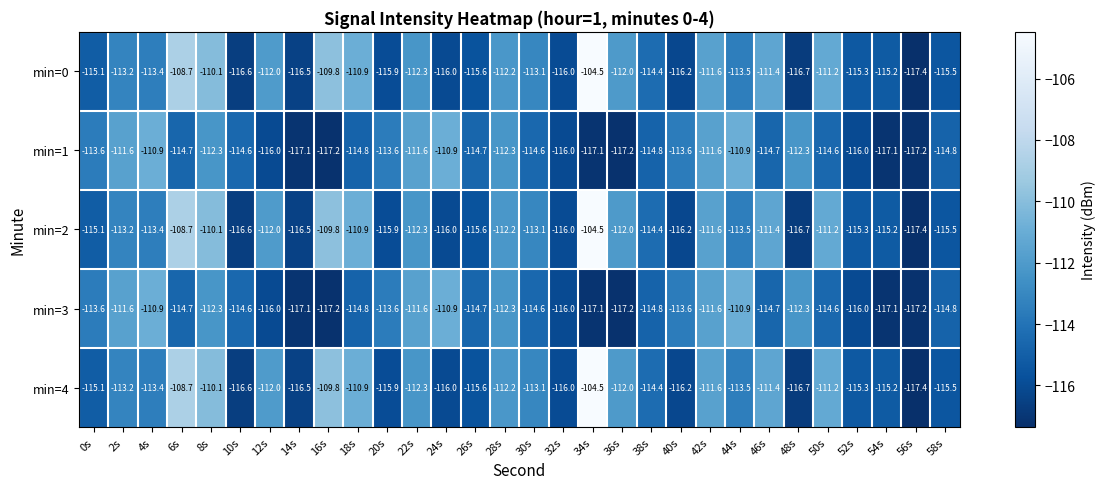

The value of min=1 at 4s is -187.7. True or false?

False